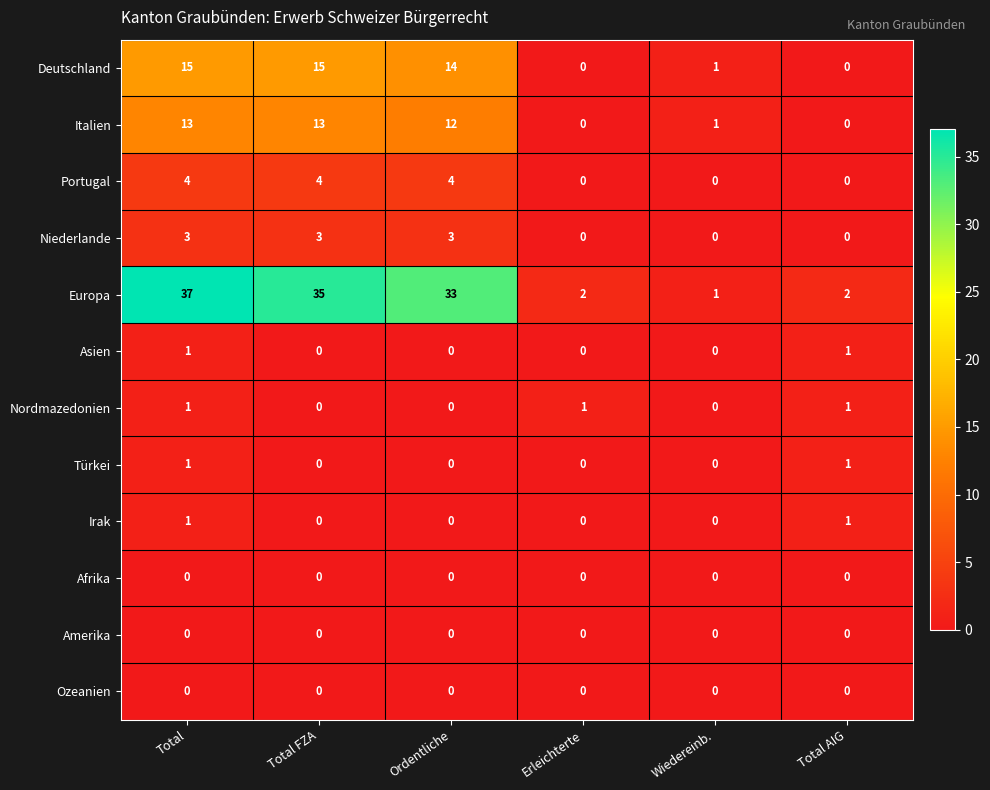

What is the difference between the Europa values at Ordentliche and Erleichterte?

31